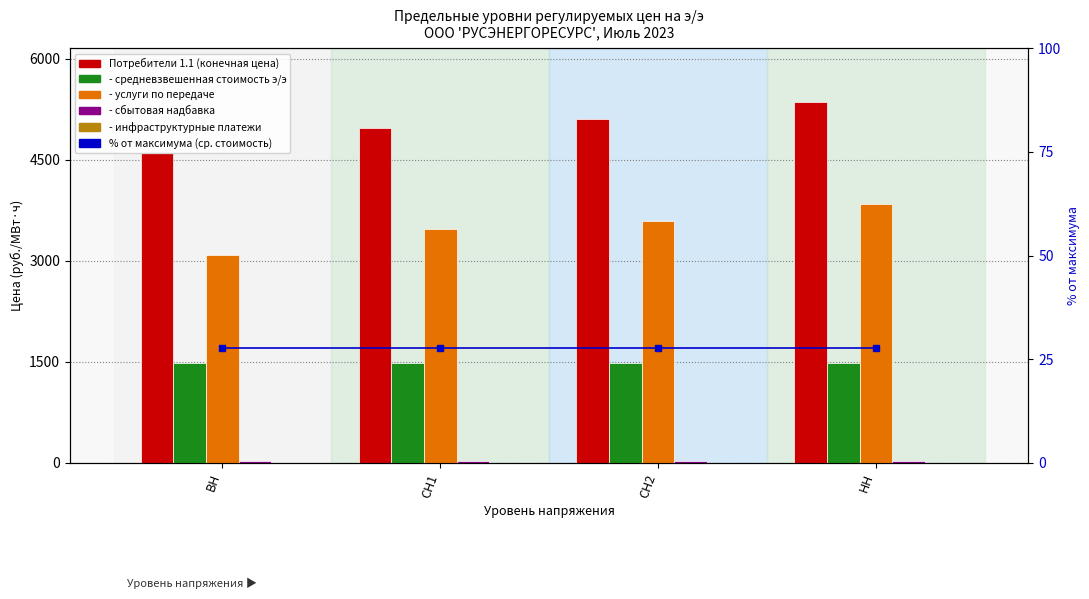

What is the label of the 1st bar from the left?

ВН